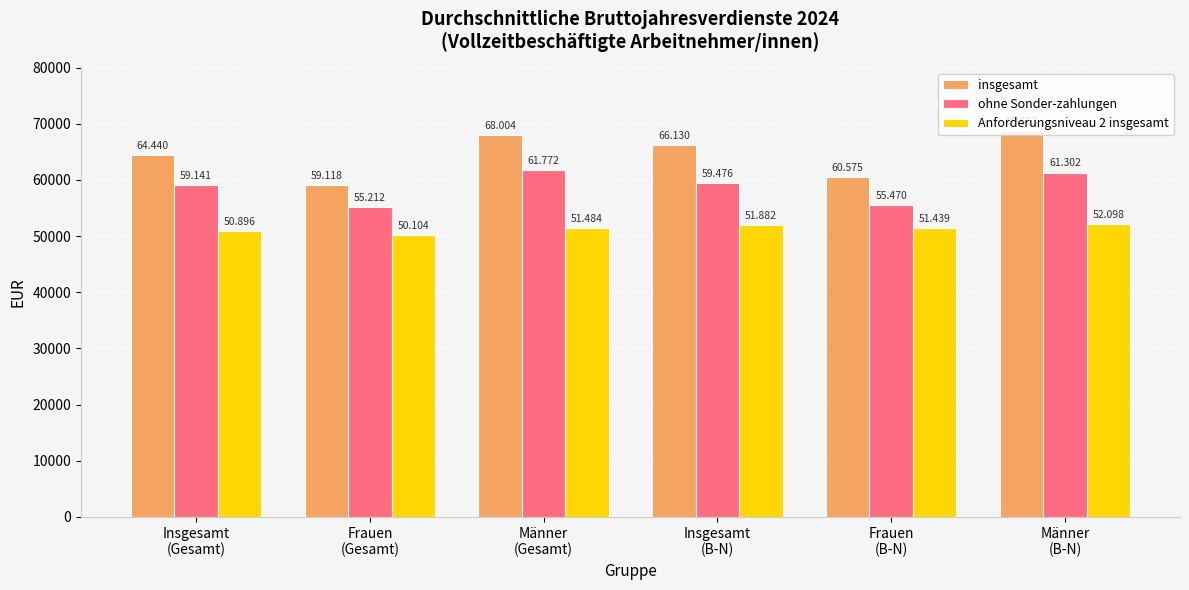

Which category has the highest value in the ohne Sonder-zahlungen series?

Männer
(Gesamt)